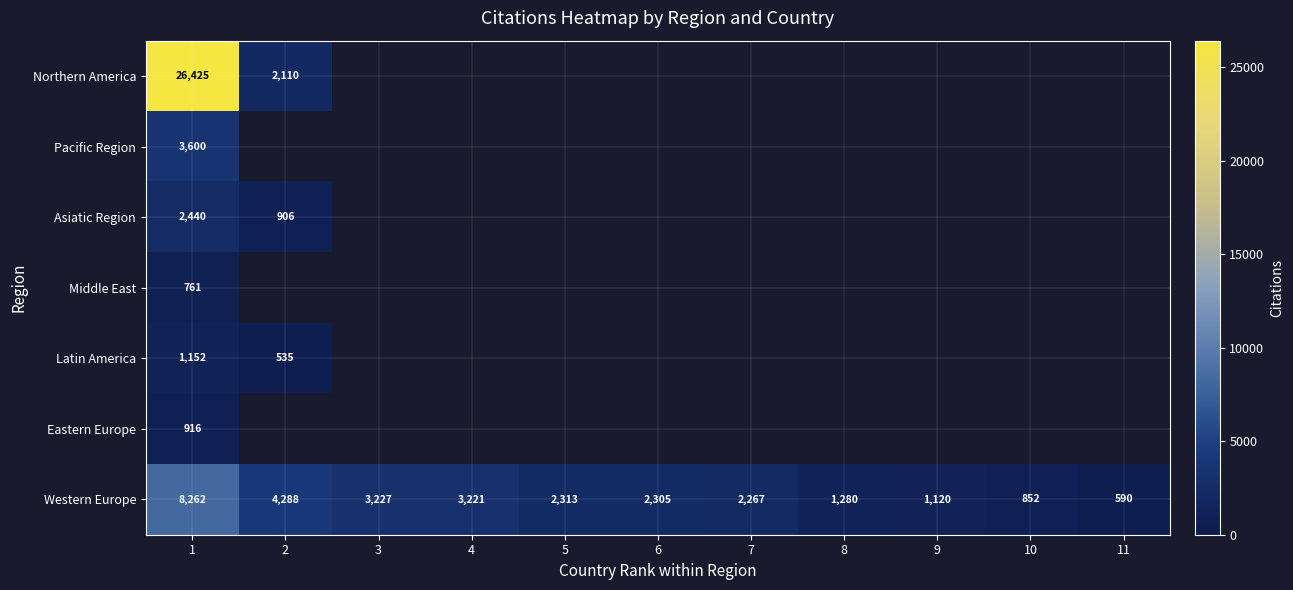

The Northern America series shows 9431 at 1. True or false?

False